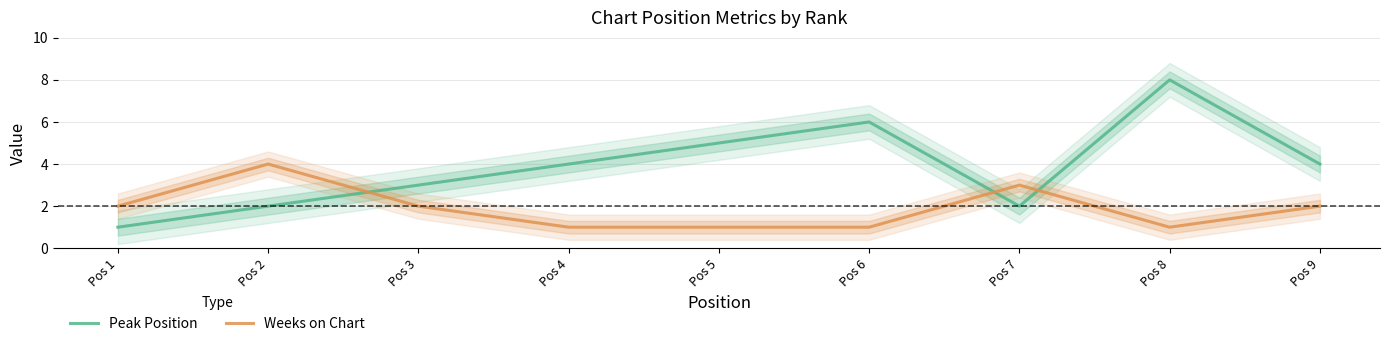

Rank the categories by Peak Position value from highest to lowest.

Pos 8, Pos 6, Pos 5, Pos 4, Pos 9, Pos 3, Pos 2, Pos 7, Pos 1